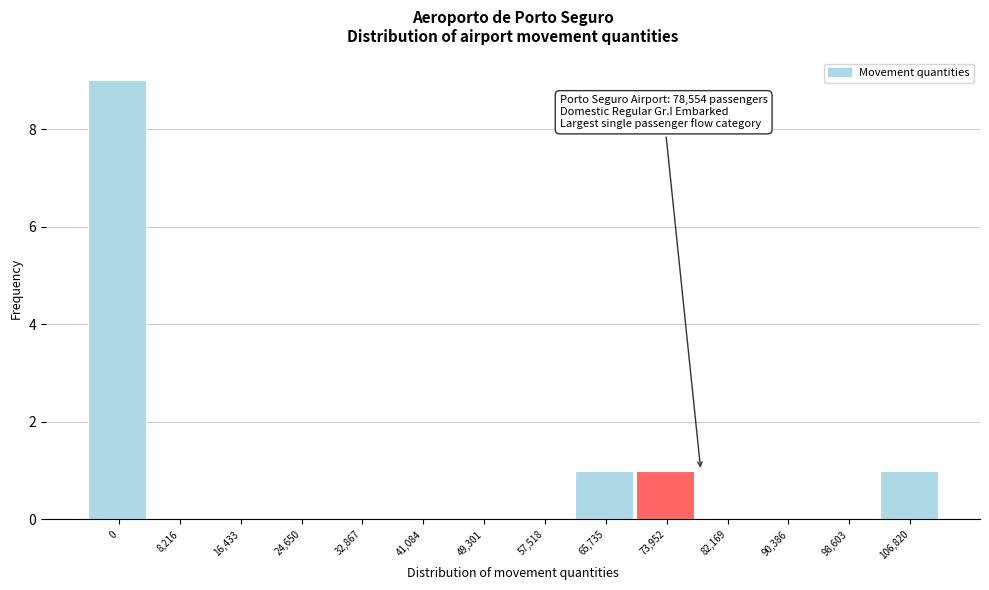

Reading left to right, extract all data points from this chart.

0=9	8,216=0	16,433=0	24,650=0	32,867=0	41,084=0	49,301=0	57,518=0	65,735=1	73,952=1	82,169=0	90,386=0	98,603=0	106,820=1